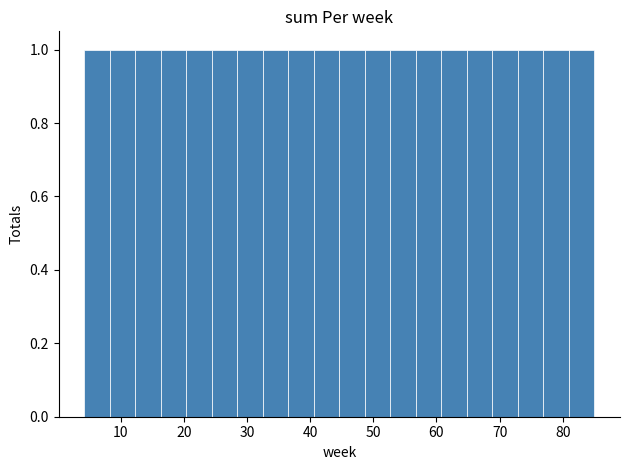

Reading left to right, transcribe this chart: for each bar, give the range it covers on the x-axis and its height. Neither the bar edges nor the heights are printed on the chart, so give them approximately, as read against the axes.

4 to 8: 1
8 to 12: 1
12 to 16: 1
16 to 20: 1
20 to 24: 1
24 to 28: 1
28 to 33: 1
33 to 37: 1
37 to 41: 1
41 to 45: 1
45 to 49: 1
49 to 53: 1
53 to 57: 1
57 to 61: 1
61 to 65: 1
65 to 69: 1
69 to 73: 1
73 to 77: 1
77 to 81: 1
81 to 85: 1